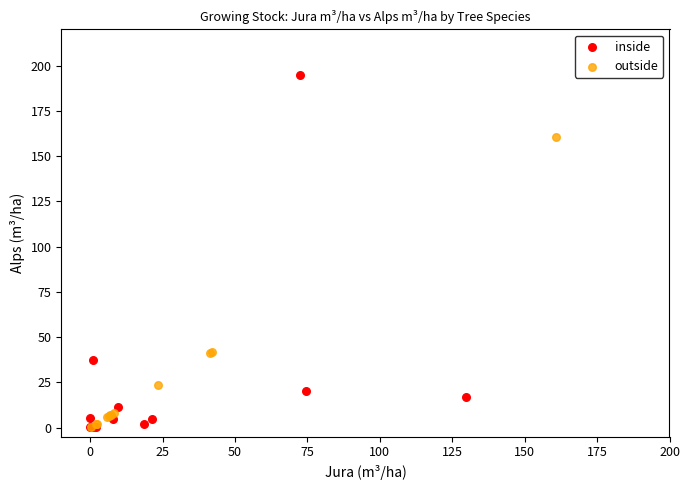

Which series has the widest spread of Y values?

inside